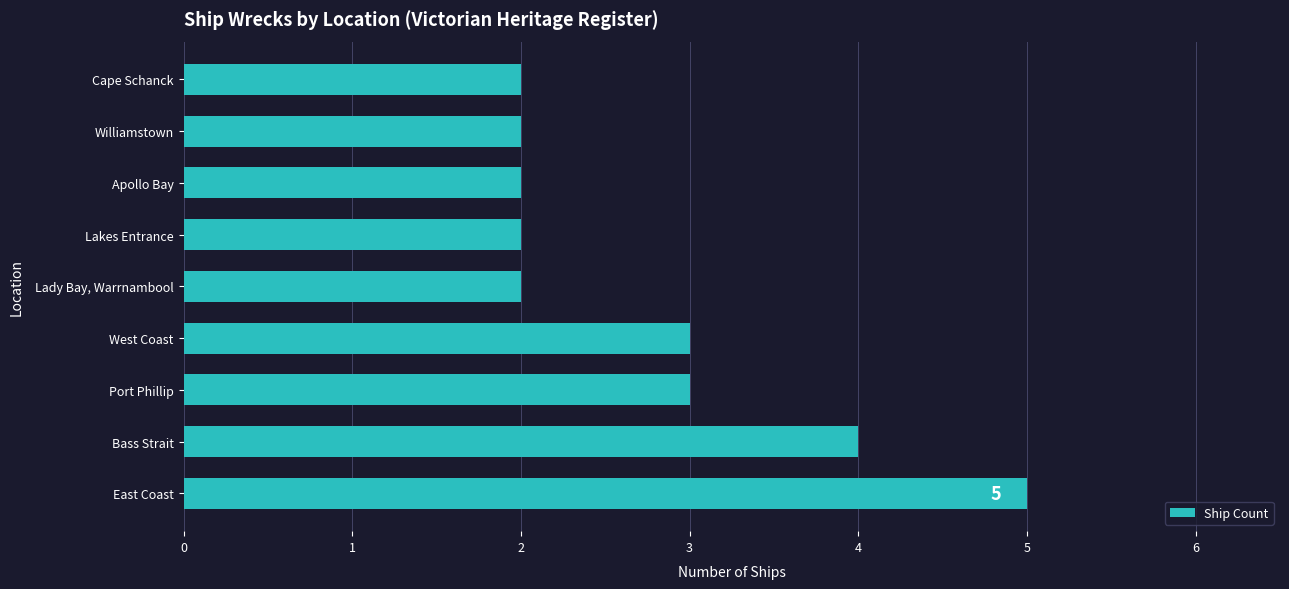

Reading top to bottom, extract all data points from this chart.

Cape Schanck=2	Williamstown=2	Apollo Bay=2	Lakes Entrance=2	Lady Bay, Warrnambool=2	West Coast=3	Port Phillip=3	Bass Strait=4	East Coast=5